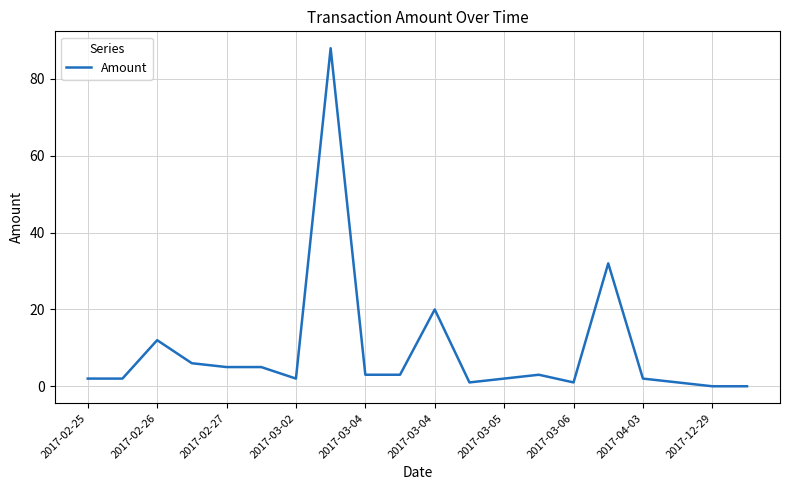

What is the difference between the maximum and minimum values?

88.0